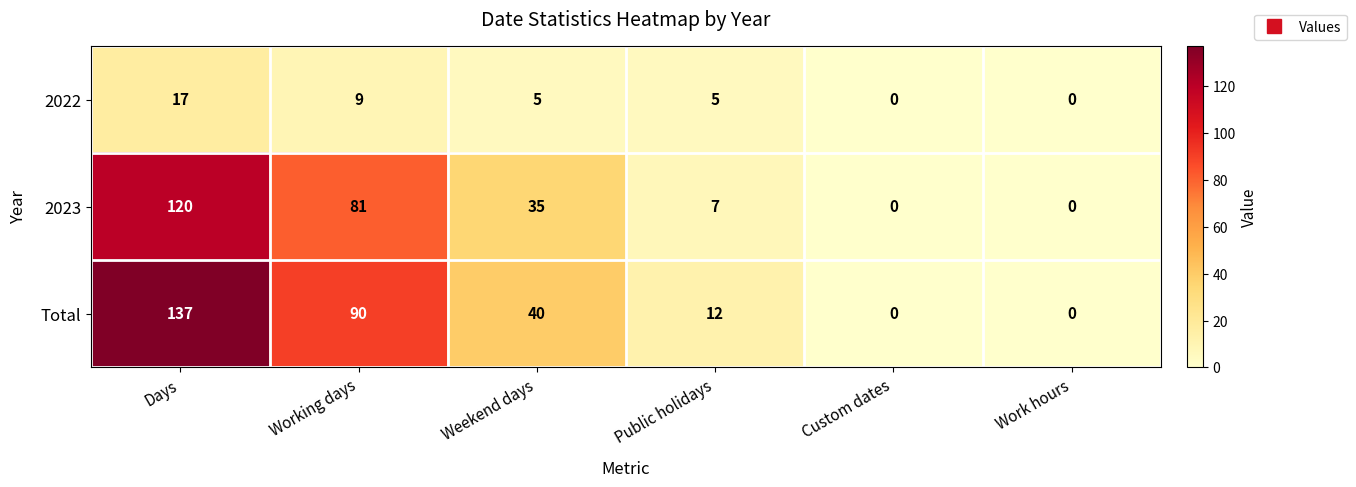

What is the sum of all Total values?

279